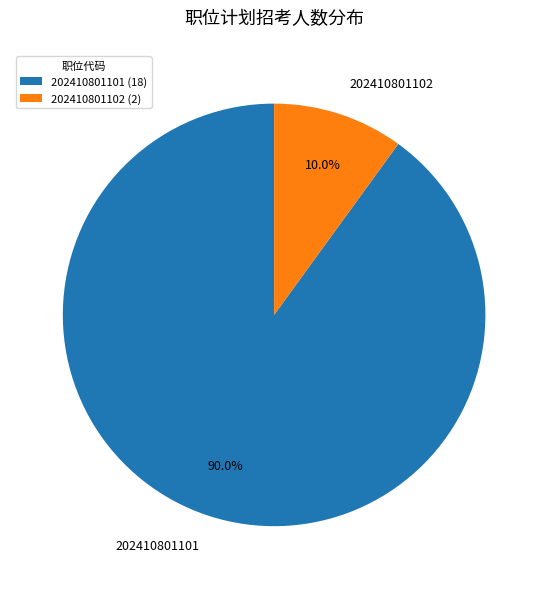

To the nearest percent, what is the difference between the largest and smallest slice percentages?

80%